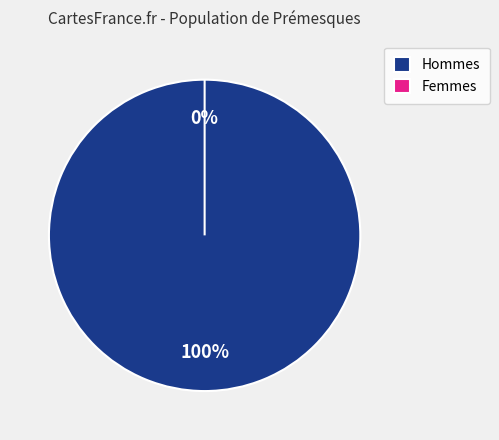

Does any single category account for the majority?

No